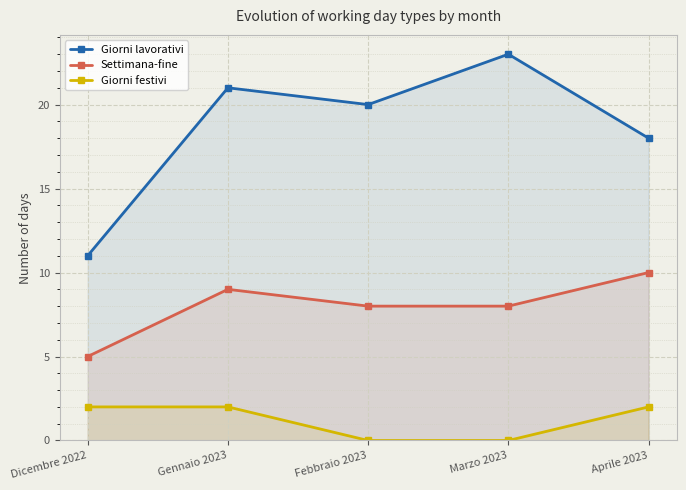

At which label is Giorni lavorativi closest to 17?

Aprile 2023